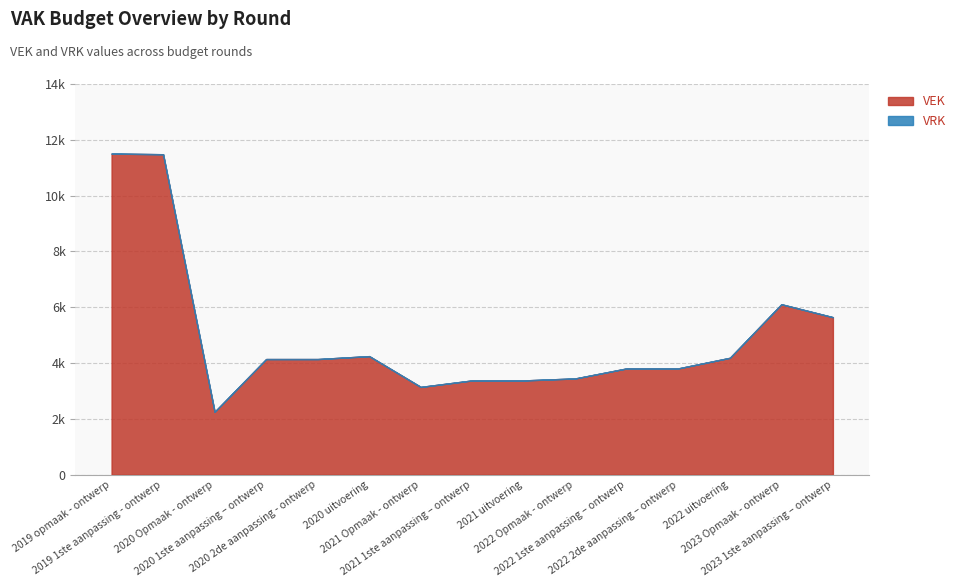

Is it true that VEK equals 4145 at 2020 1ste aanpassing – ontwerp?

True